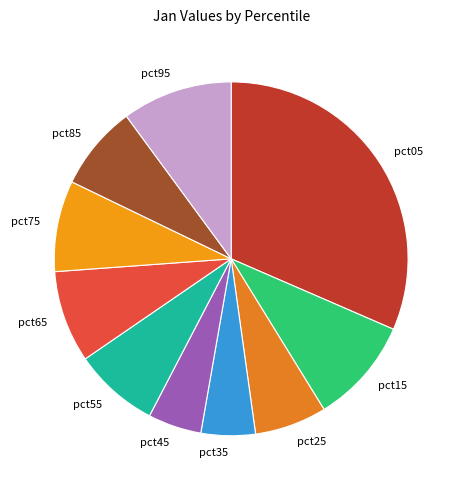

Is it true that pct95 is 5% of the pie?

False